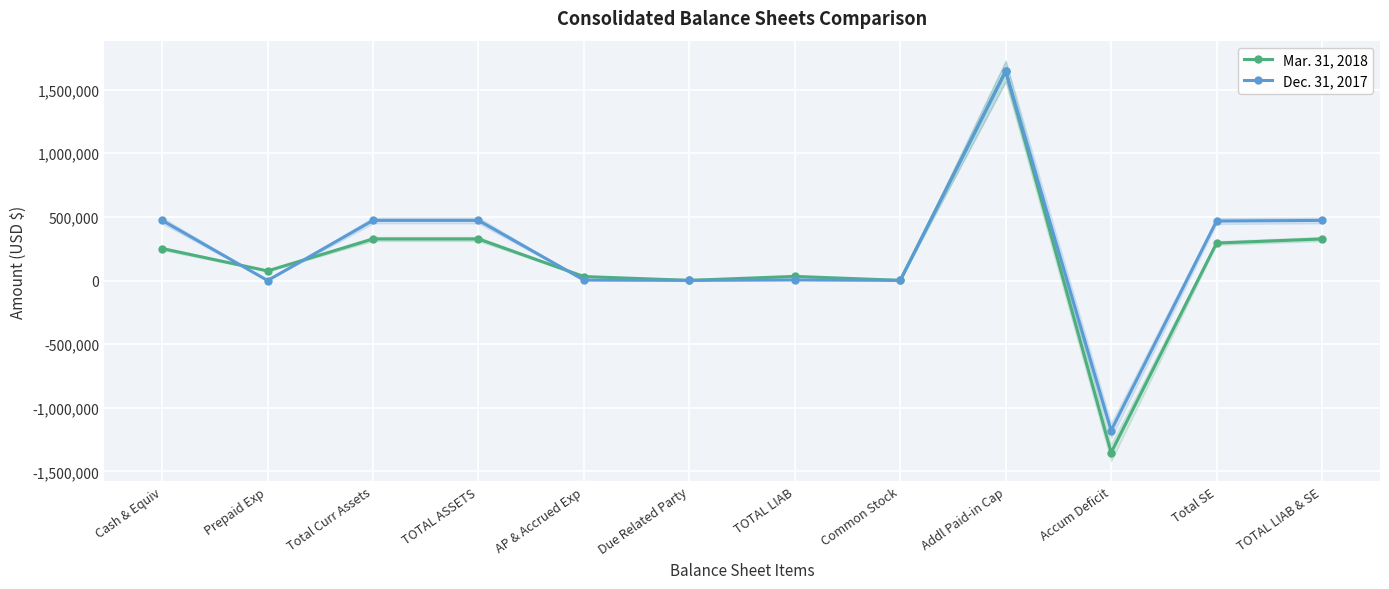

What is the label of the 2nd point from the right?

Total SE